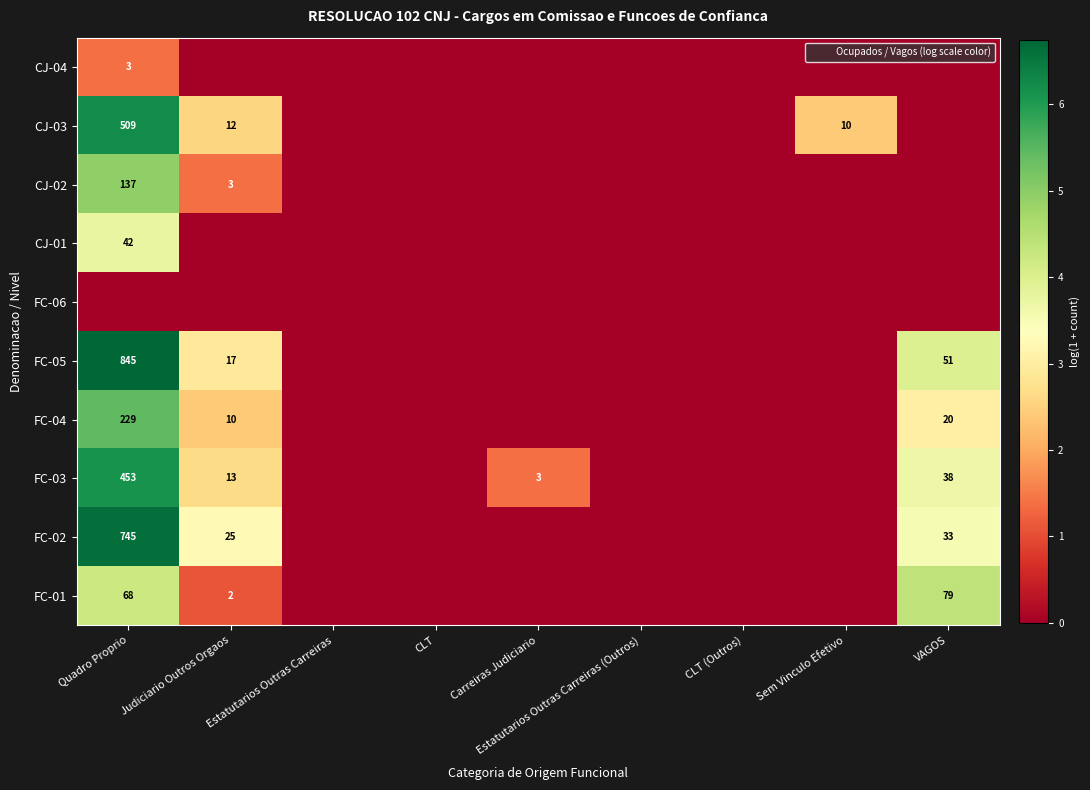

True or false: FC-03 has a value of 0.7 at Carreiras Judiciario.

False